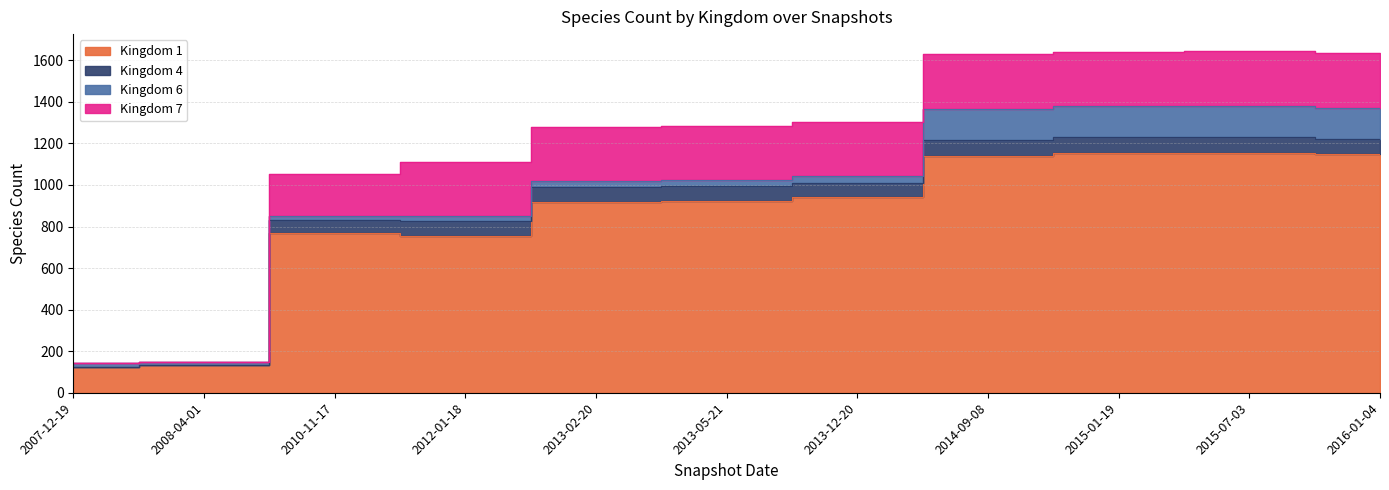

At how many categories does at least one series exceed 296?

9